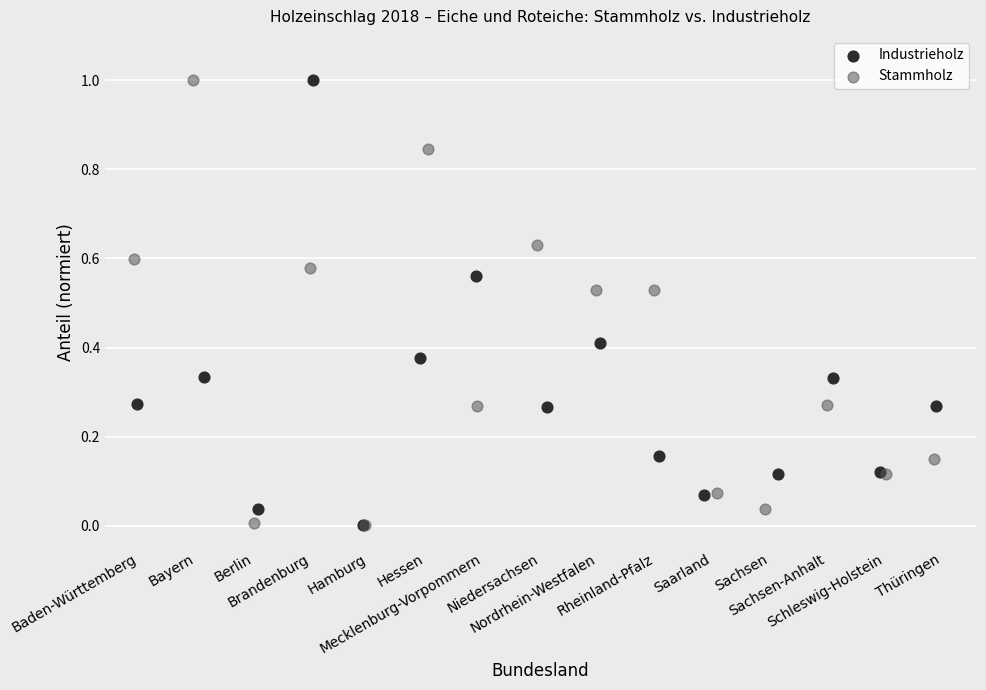

What are all the series names shown in the legend?

Industrieholz, Stammholz